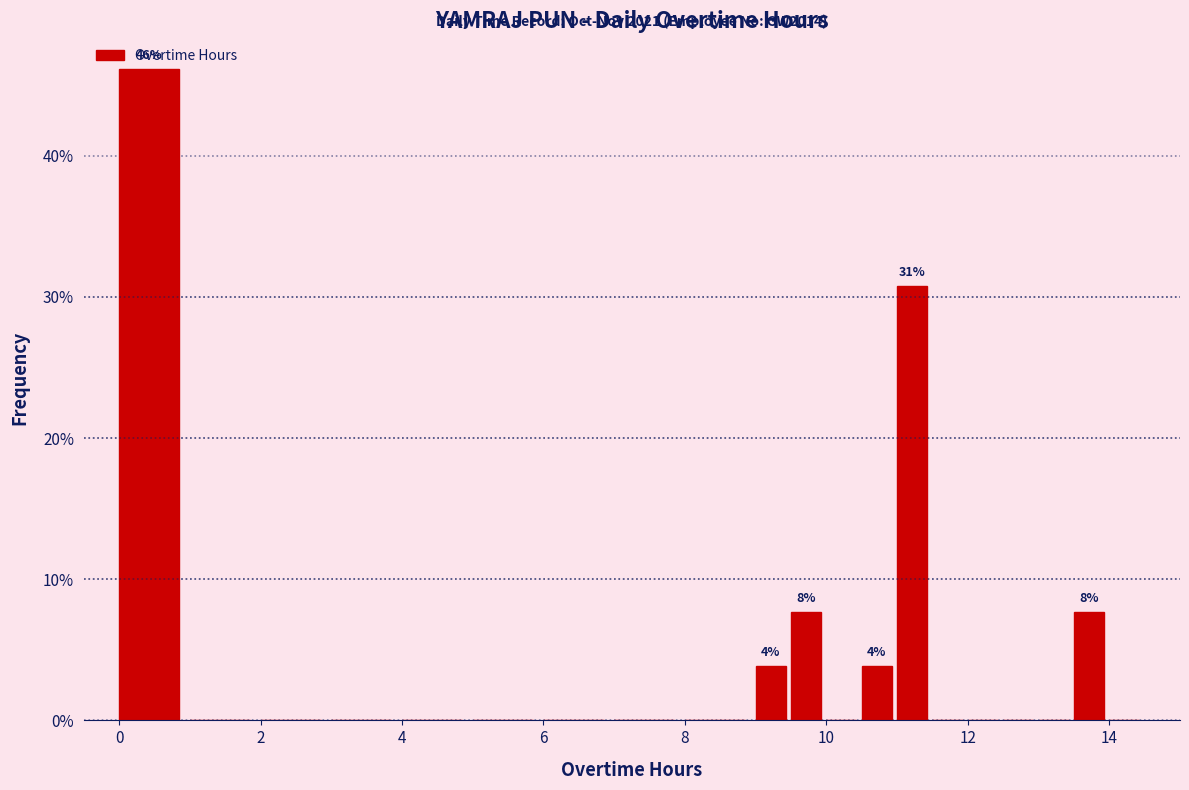

Around what value on the x-axis is the tallest bar? Give the approximate position of its centre, as read against the axis.

0.4